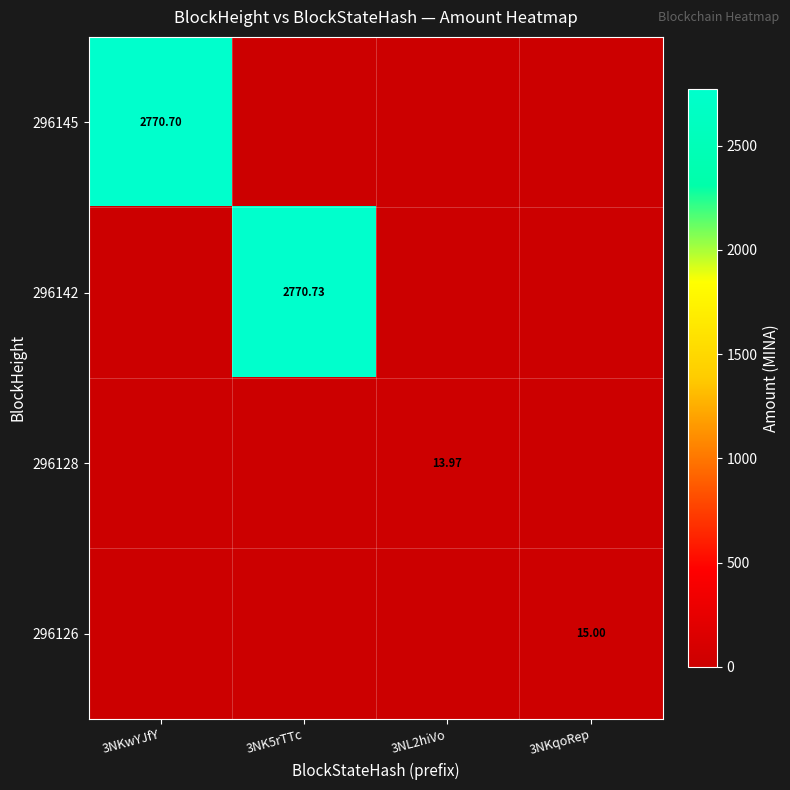

Which series changed the most between 3NK5rTTc and 3NL2hiVo?

296142